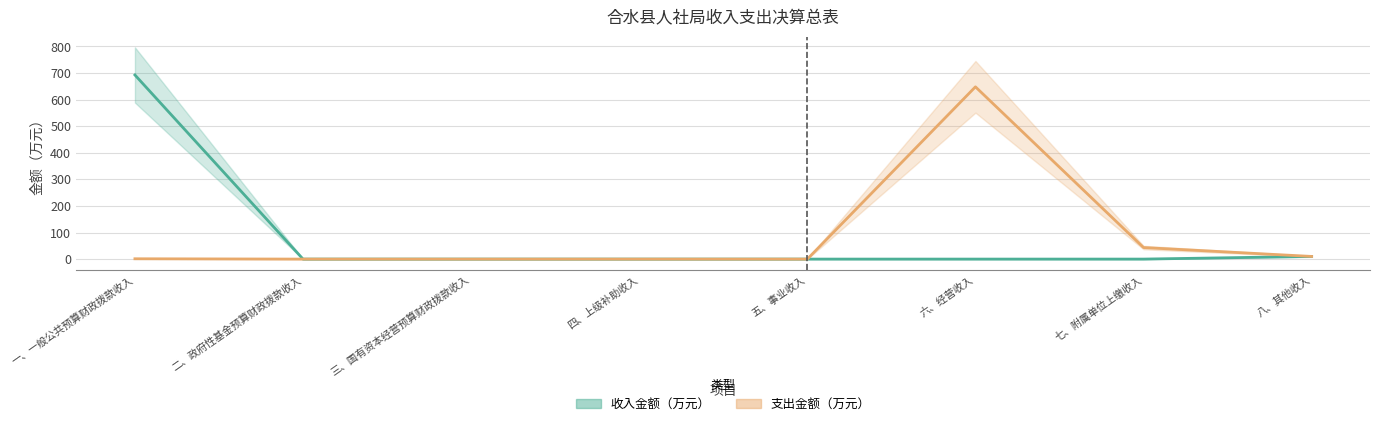

Count the number of categories in the chart.

8